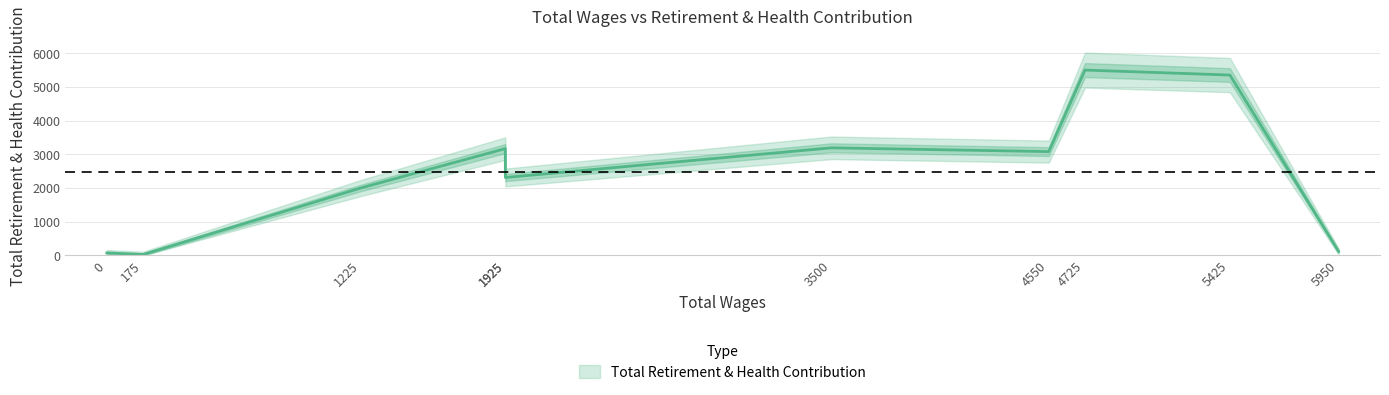

Which category has the highest value across all series?

4725.0